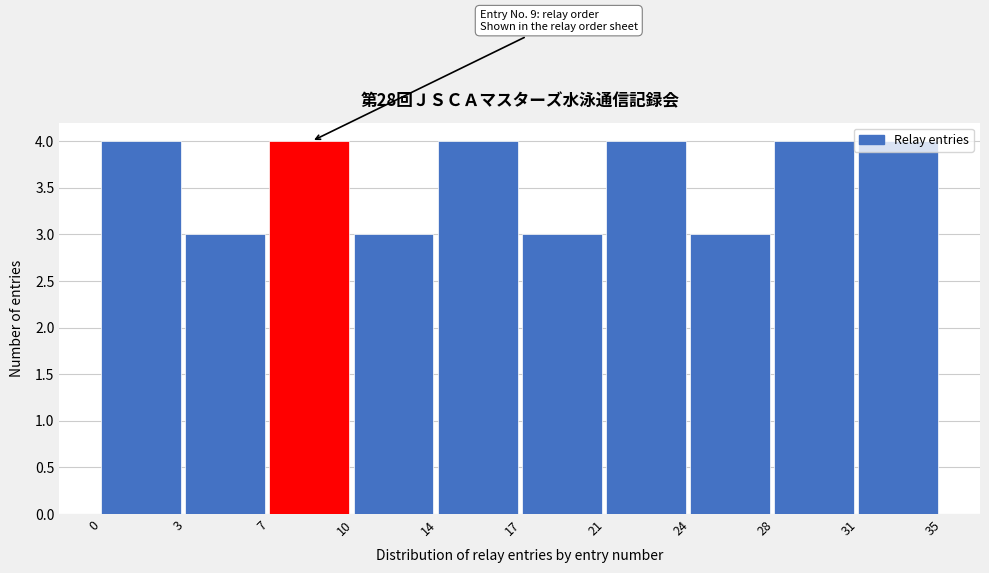

Is it true that the value at 3 is 1?

False